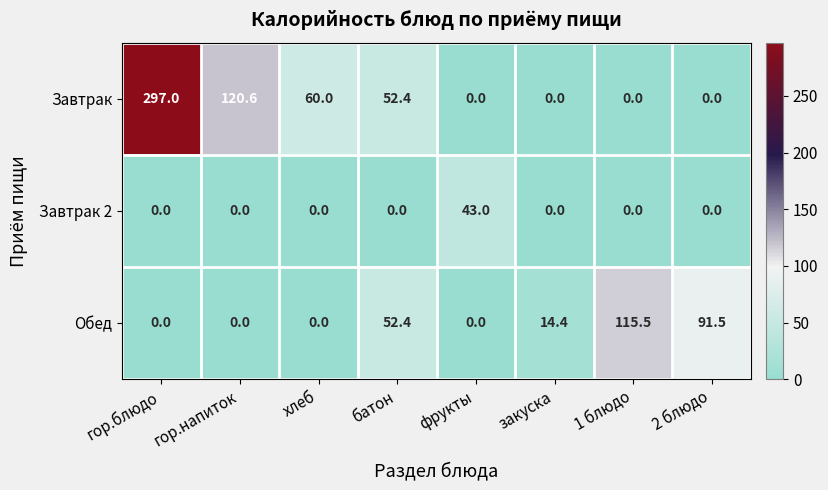

How many series are shown in this chart?

3